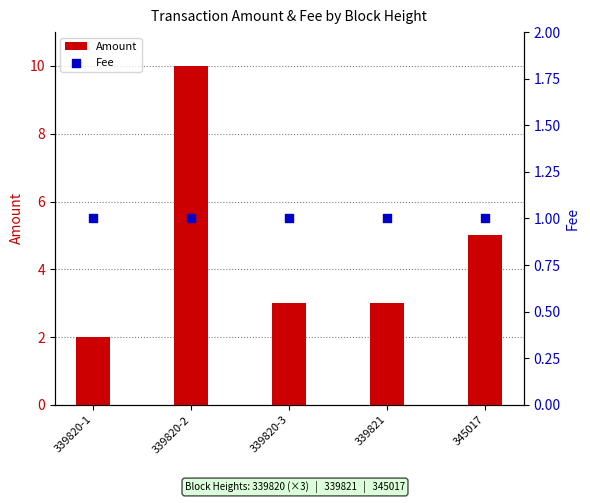

Which series has the largest Y range (max minus min)?

Amount